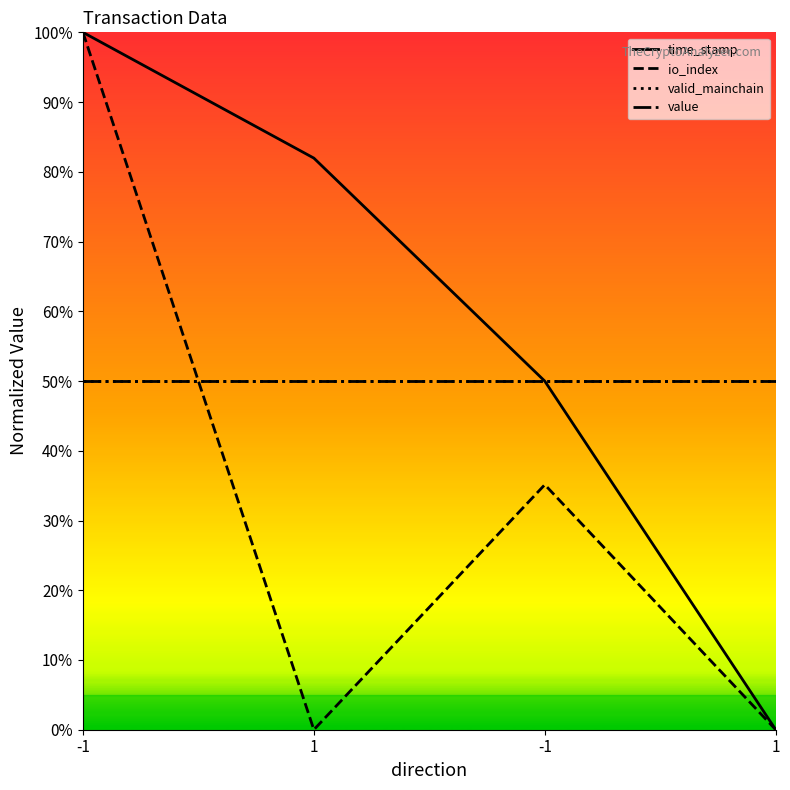

Does the chart display data point markers on the line(s)?

No